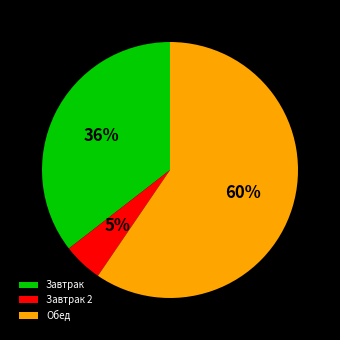

True or false: Обед accounts for 60% of the total.

True